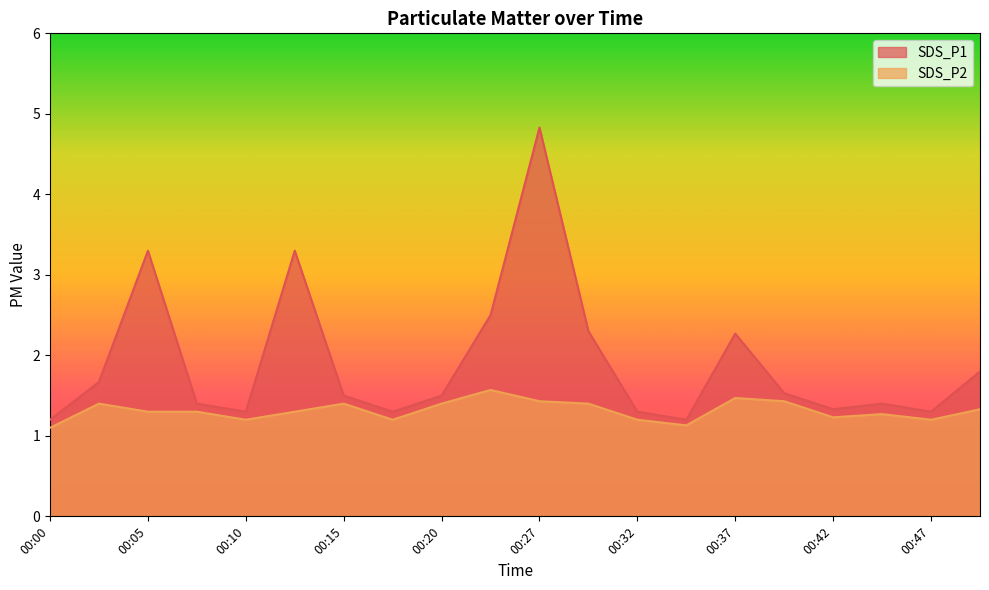

Is it true that SDS_P1 equals 1.4 at 00:07?

True